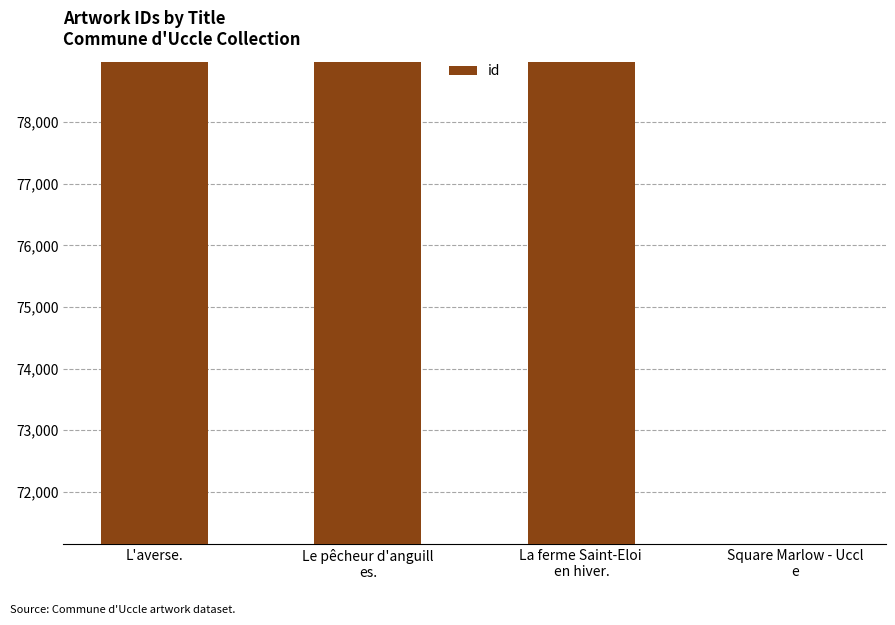

What is the approximate value at L'averse., to the nearest 10?

78980